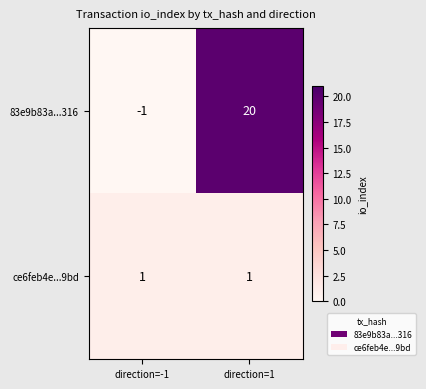

Rank the series at direction=-1 from lowest to highest value.

83e9b83a...316, ce6feb4e...9bd